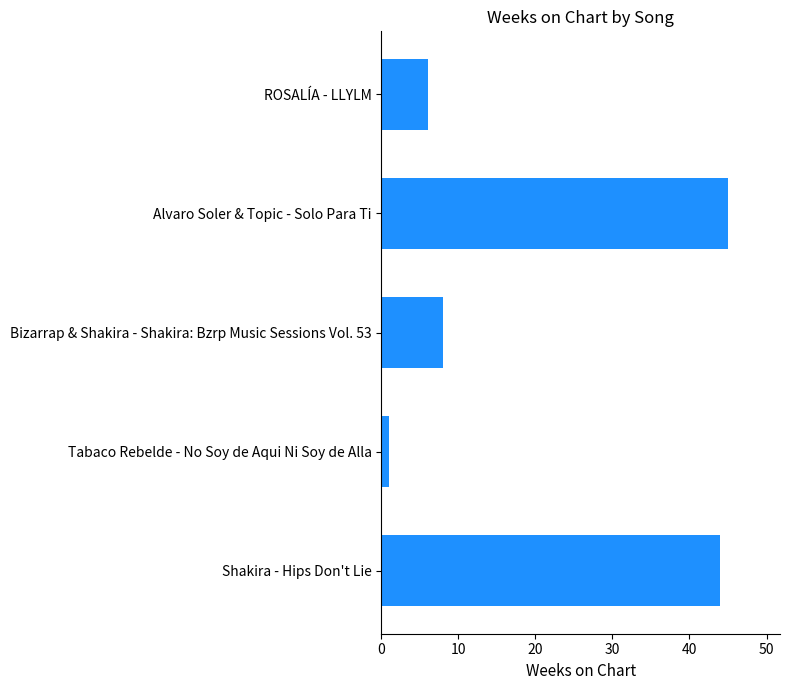

What position from the top is Alvaro Soler & Topic - Solo Para Ti?

2